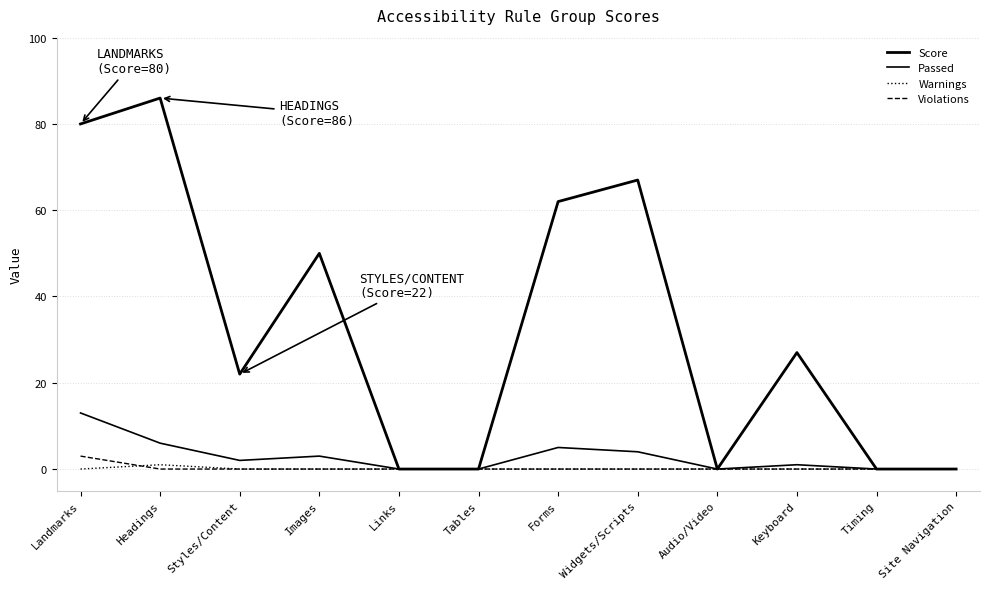

The value of Score at Keyboard is 44. True or false?

False